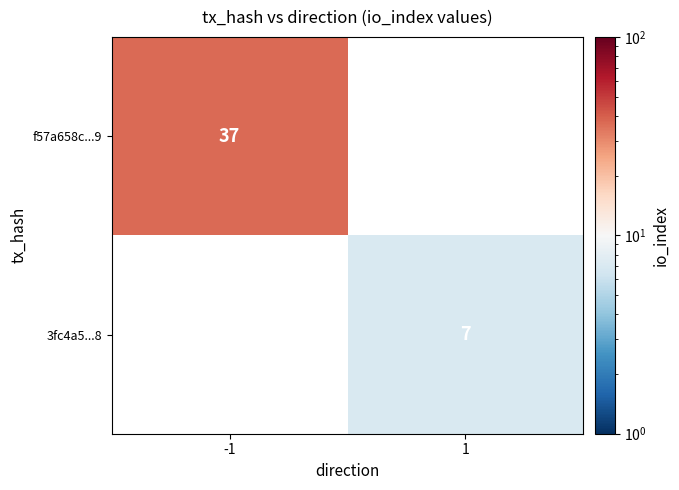

True or false: f57a658c...9 has a value of 57 at -1.

False